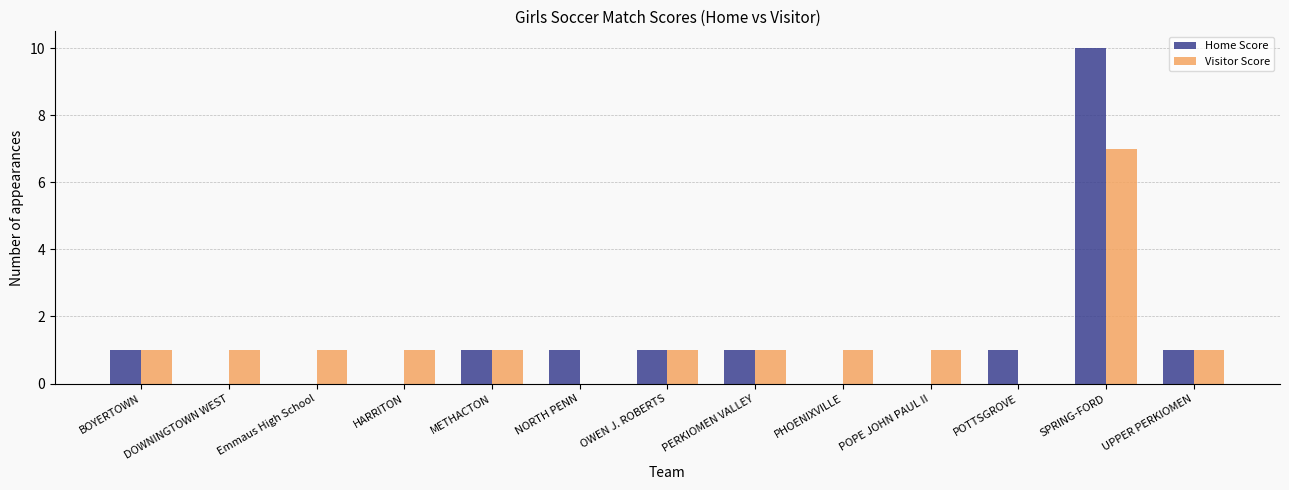

Is the value of Visitor Score at POPE JOHN PAUL II greater than the value of Home Score at Emmaus High School?

Yes